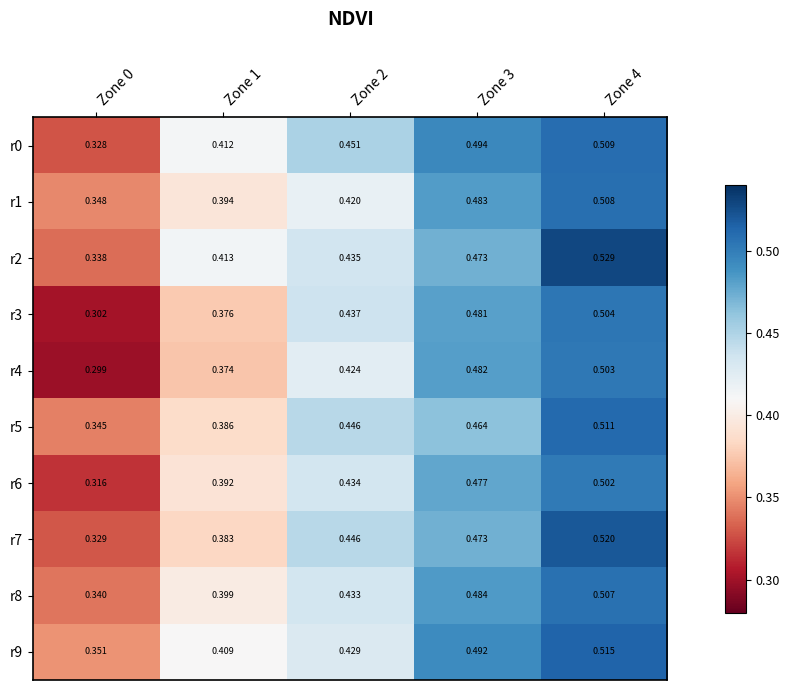

Is the value of r9 at Zone 2 greater than the value of r3 at Zone 3?

No